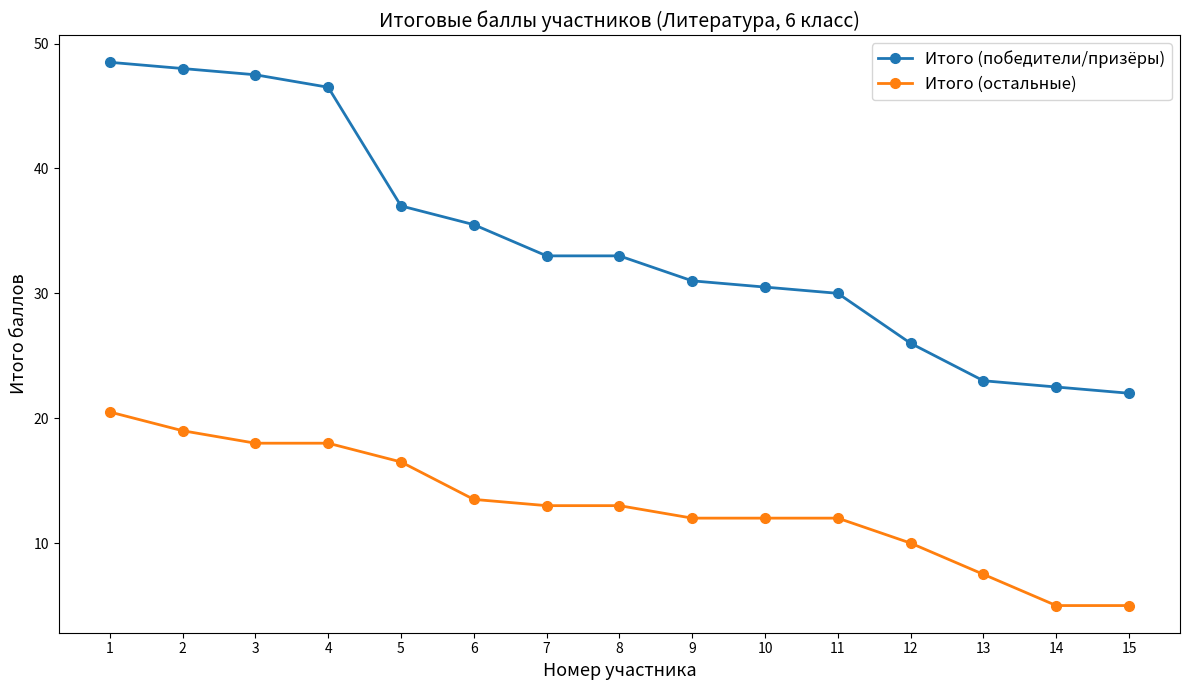

What is the minimum value shown in the chart?

5.0